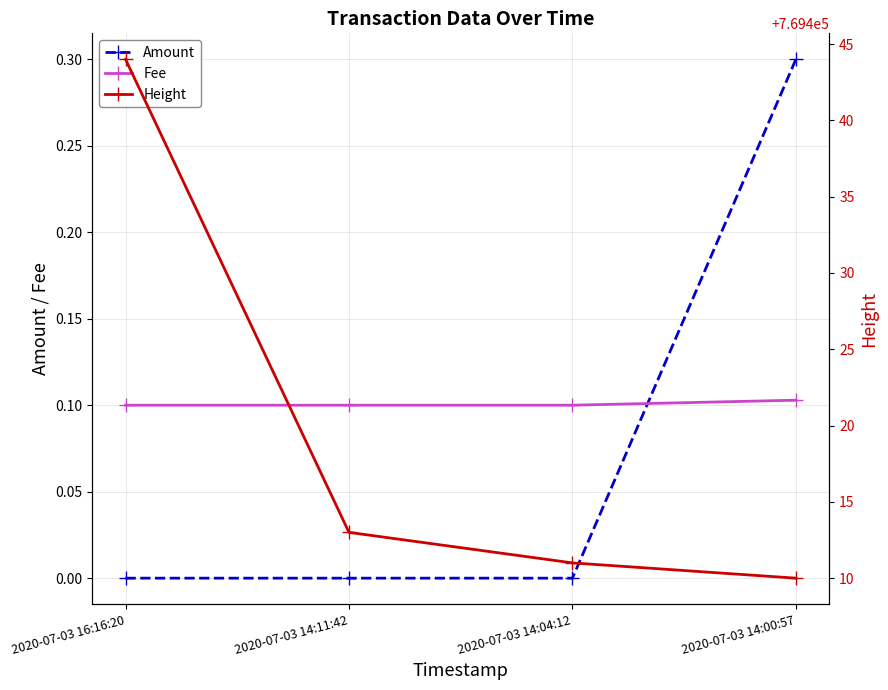

What is the value of the Fee point at the 4th from the left?

0.1